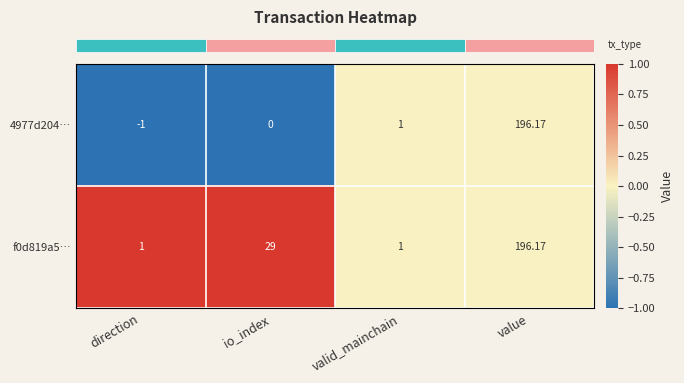

Which category has the lowest value across all series?

direction